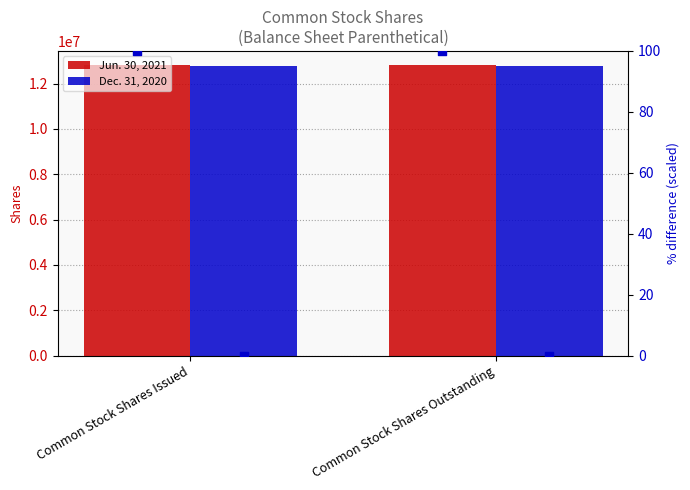

What is the total value across all series at Common Stock Shares Issued?

25591233